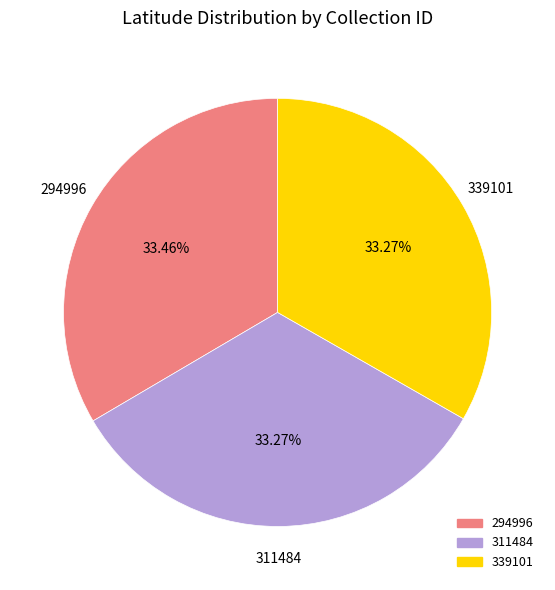

Combined, what portion of the pie is 311484 and 339101?

66.5%